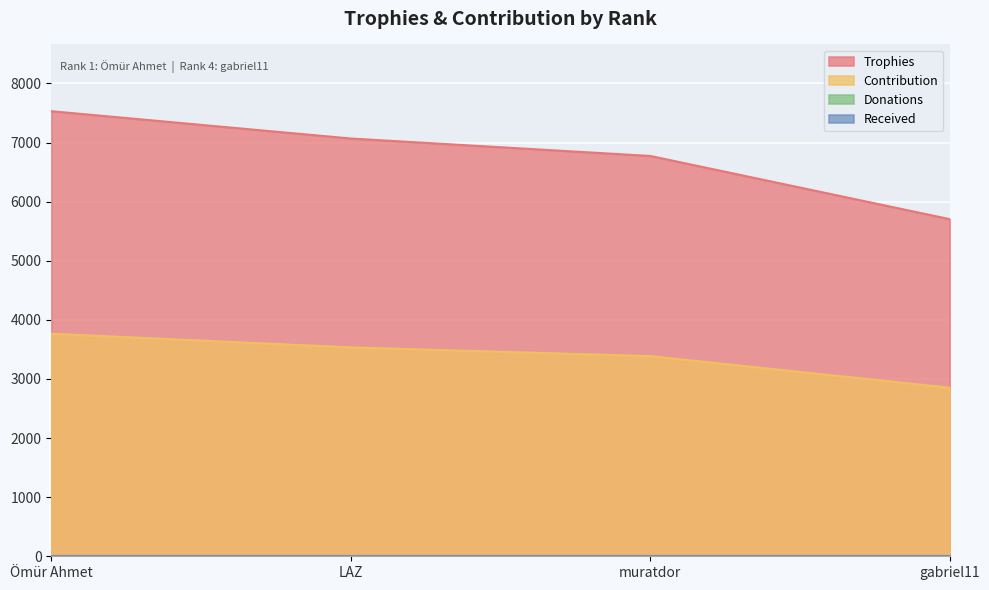

At which label does Contribution first exceed 3534?

Ömür Ahmet